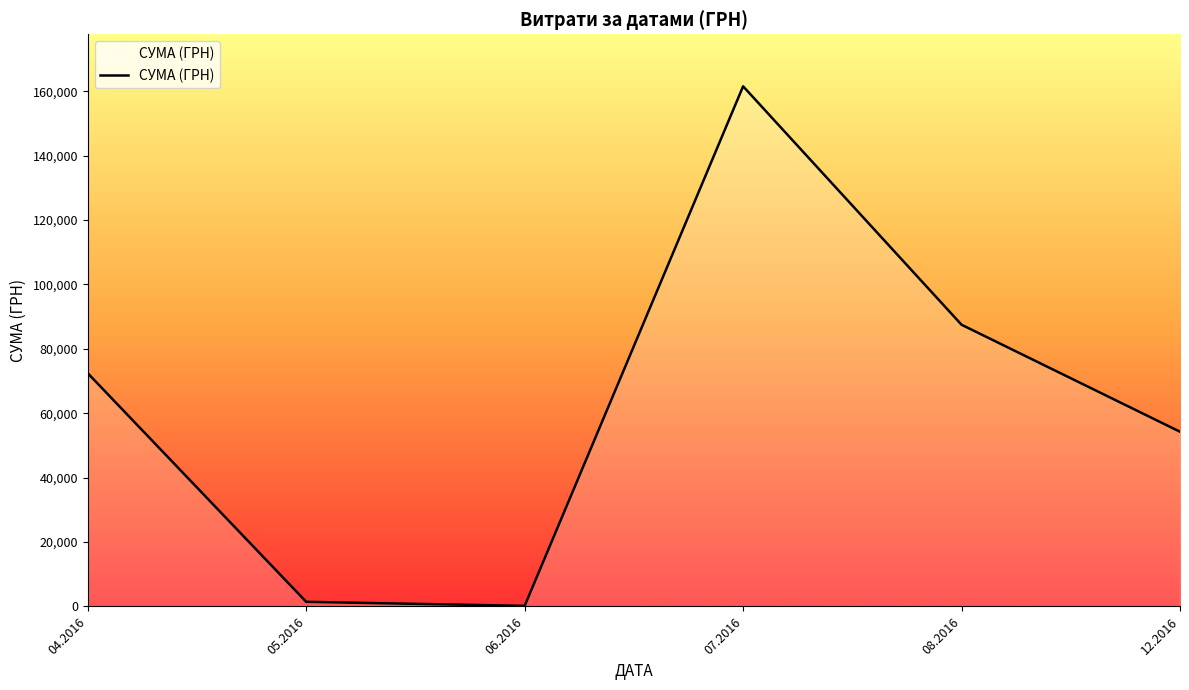

Does the chart display data point markers on the line(s)?

No